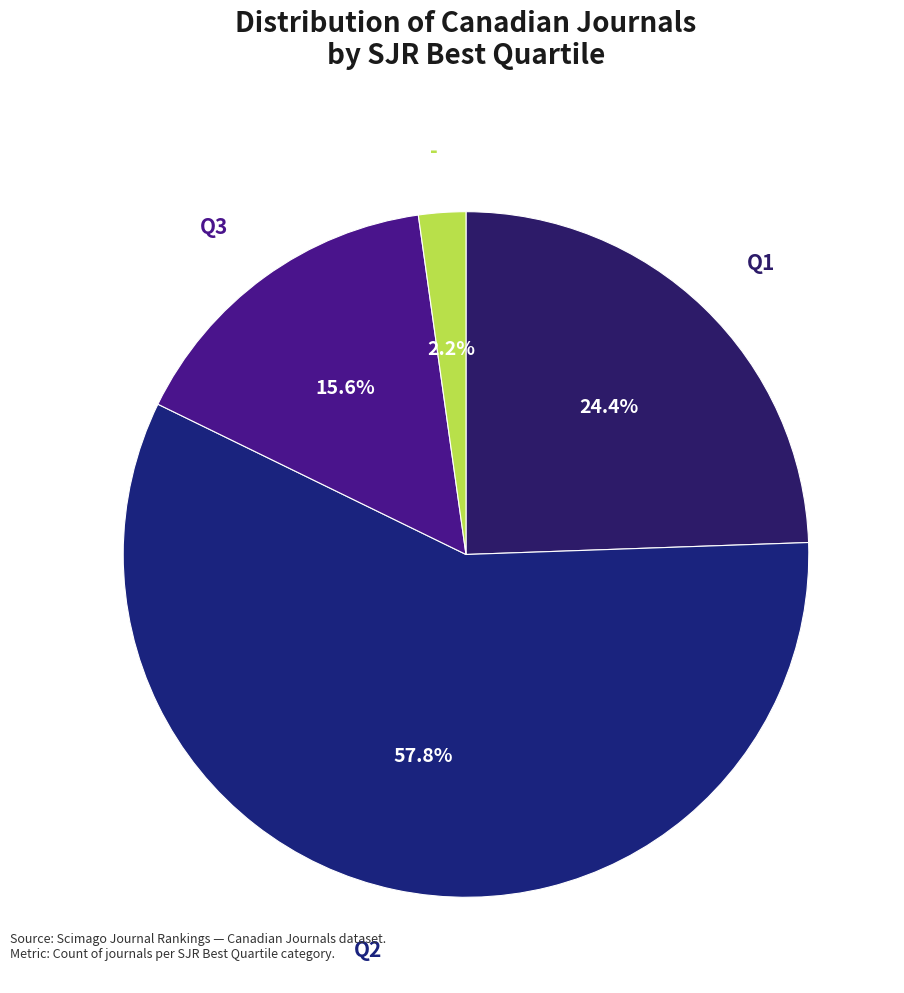

How many segments does this pie chart have?

4